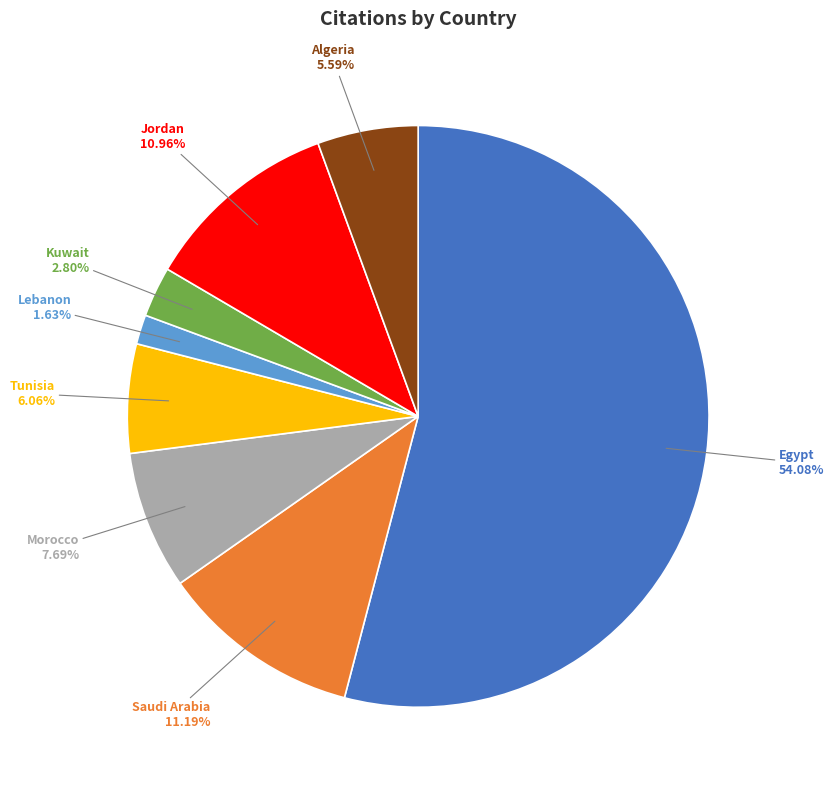

Is there any slice that represents more than half of the pie?

Yes